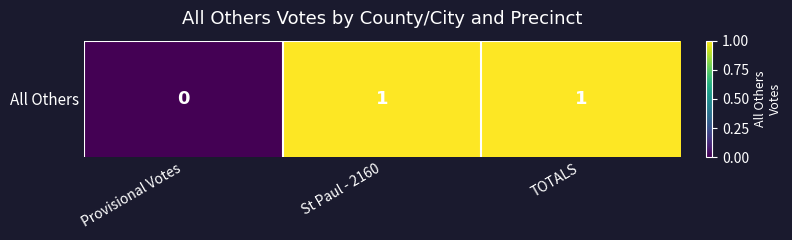

The chart shows a value of 2 at St Paul - 2160. True or false?

False